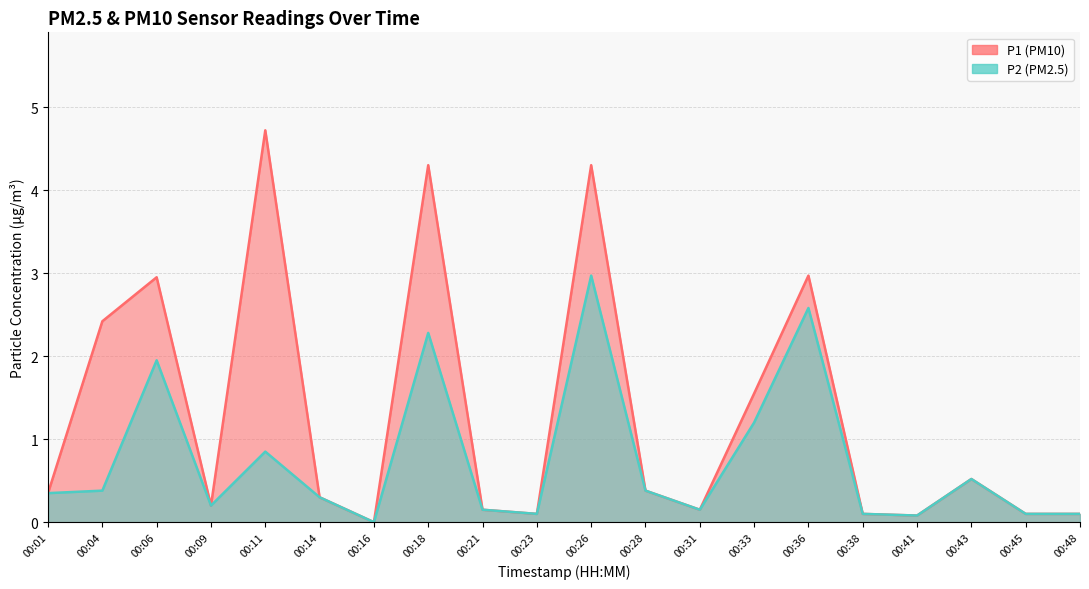

Which category has the lowest value across all series?

00:16